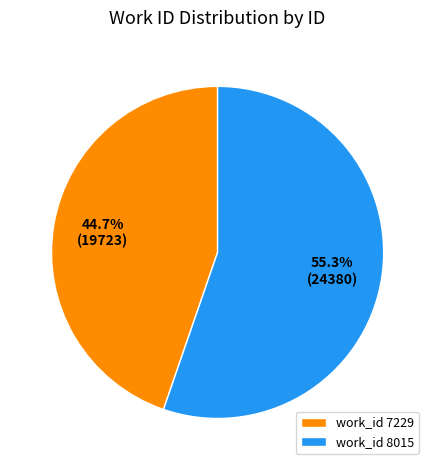

How many segments does this pie chart have?

2